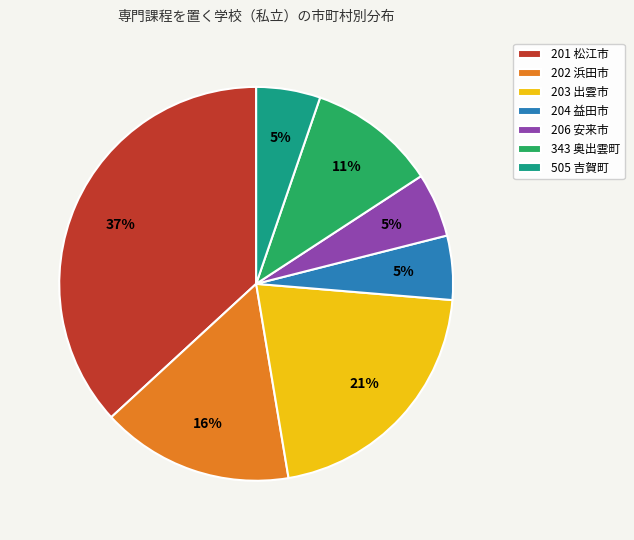

Which has a higher value, 201 松江市 or 505 吉賀町?

201 松江市